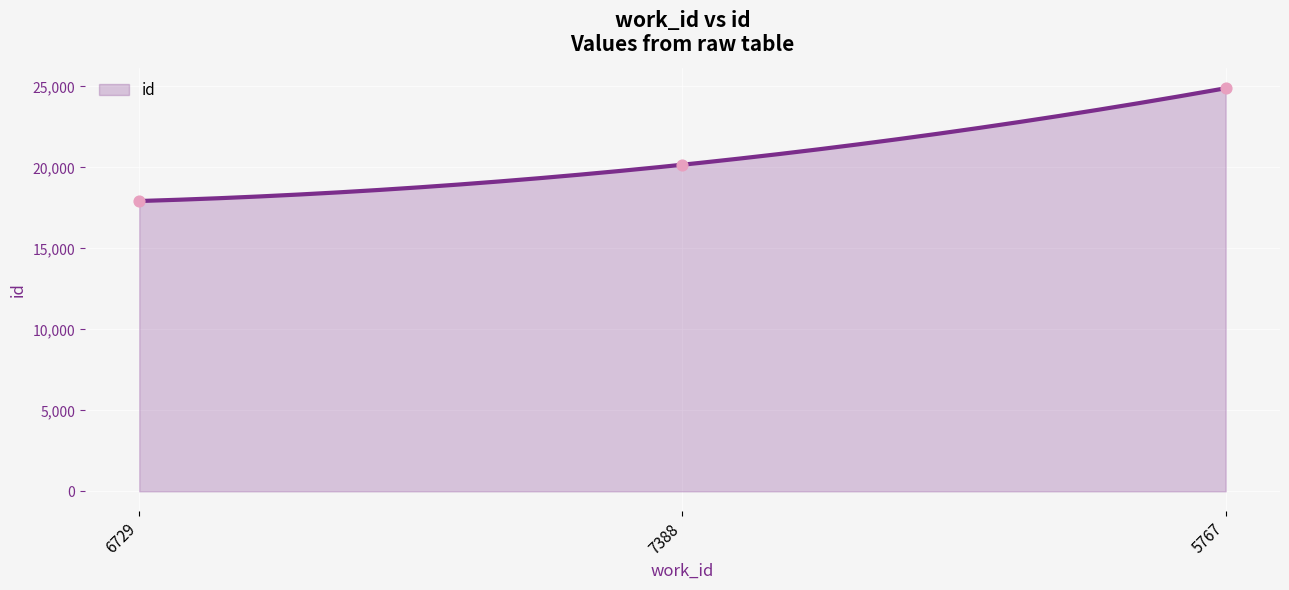

Between 7388 and 5767, which is larger?

5767